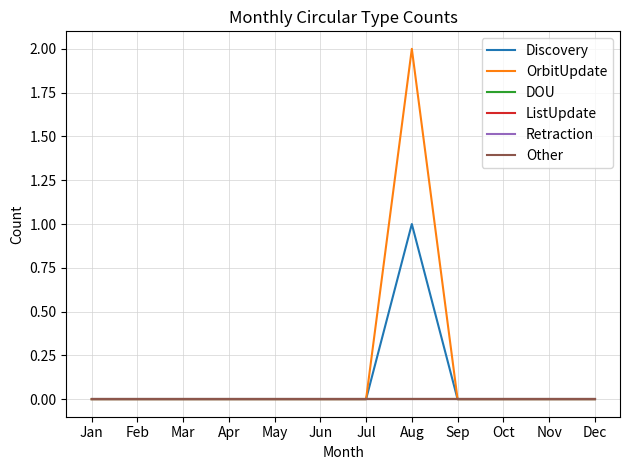

Does the chart have visible grid lines?

Yes